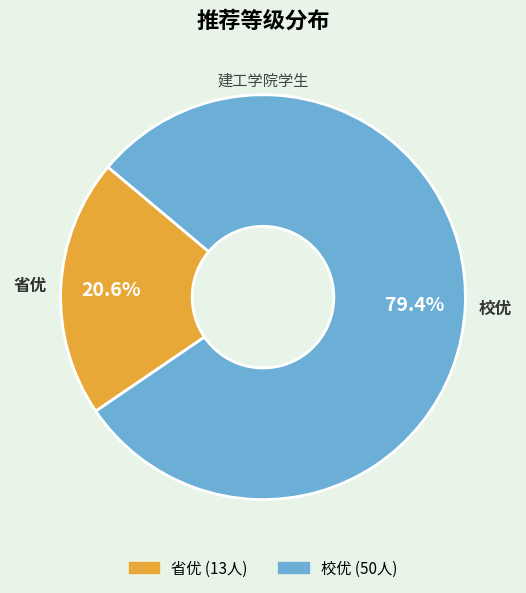

What is the majority slice?

校优